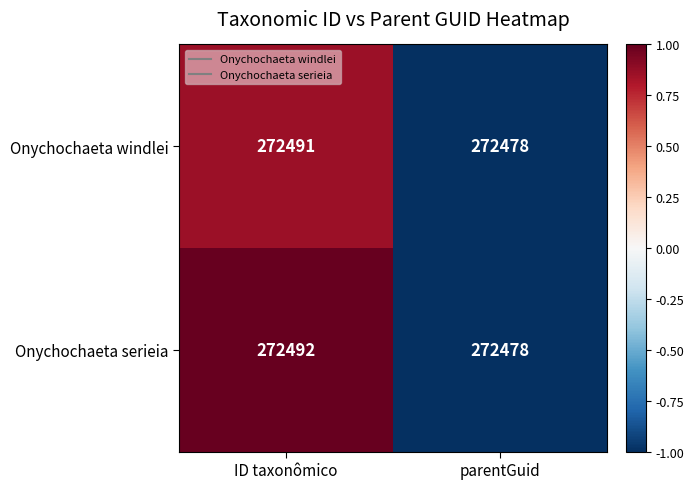

True or false: Onychochaeta serieia has a value of 272478 at parentGuid.

True